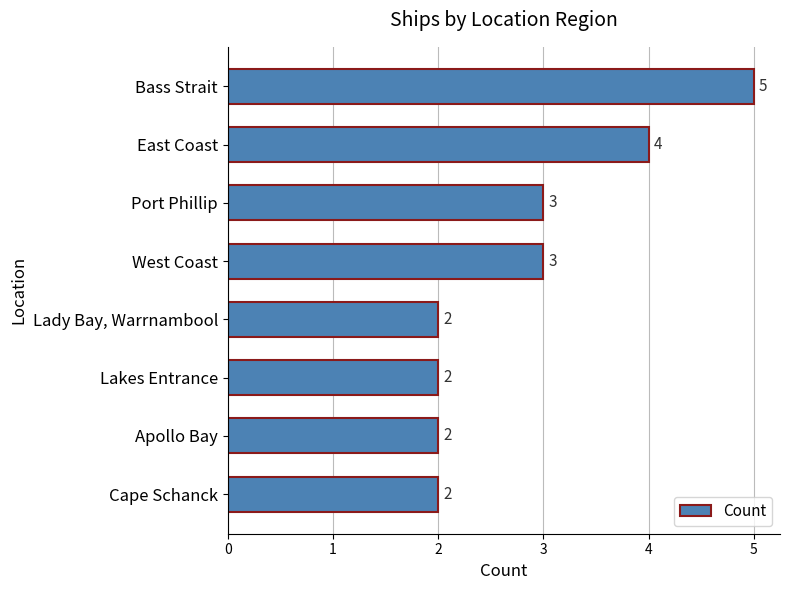

At which category does the chart reach its peak across all series?

Bass Strait